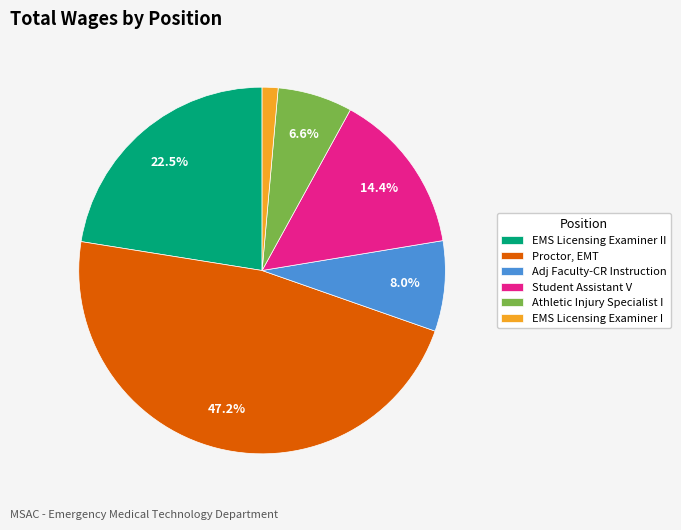

What is the ratio of the value at Student Assistant V to the value at EMS Licensing Examiner I?

10.3